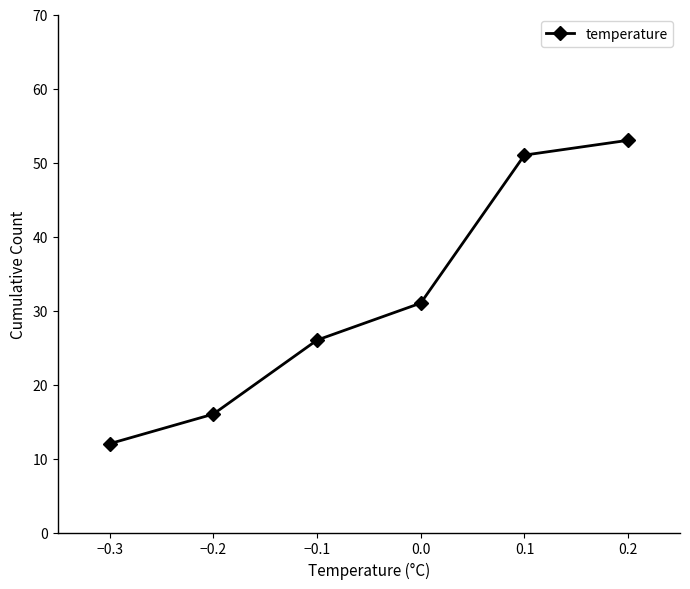

What is the label of the 1st point from the right?

0.2